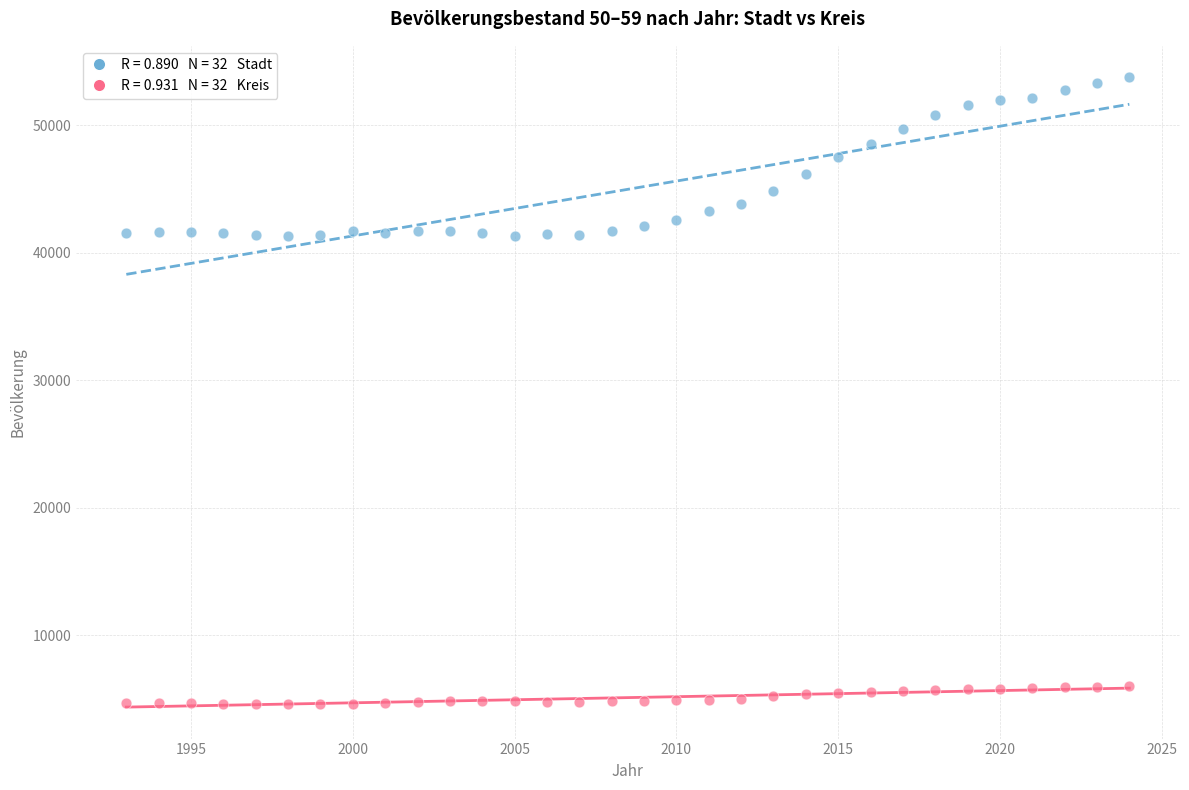

Across all data points, what is the range of Y values (max minus min)?

49134